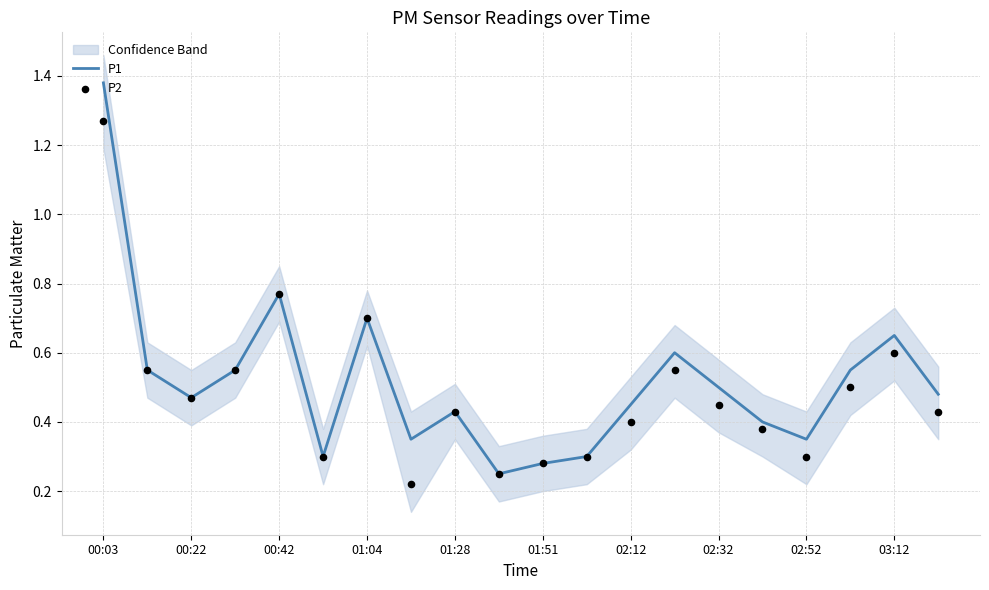

What are all the series names shown in the legend?

P1, P2